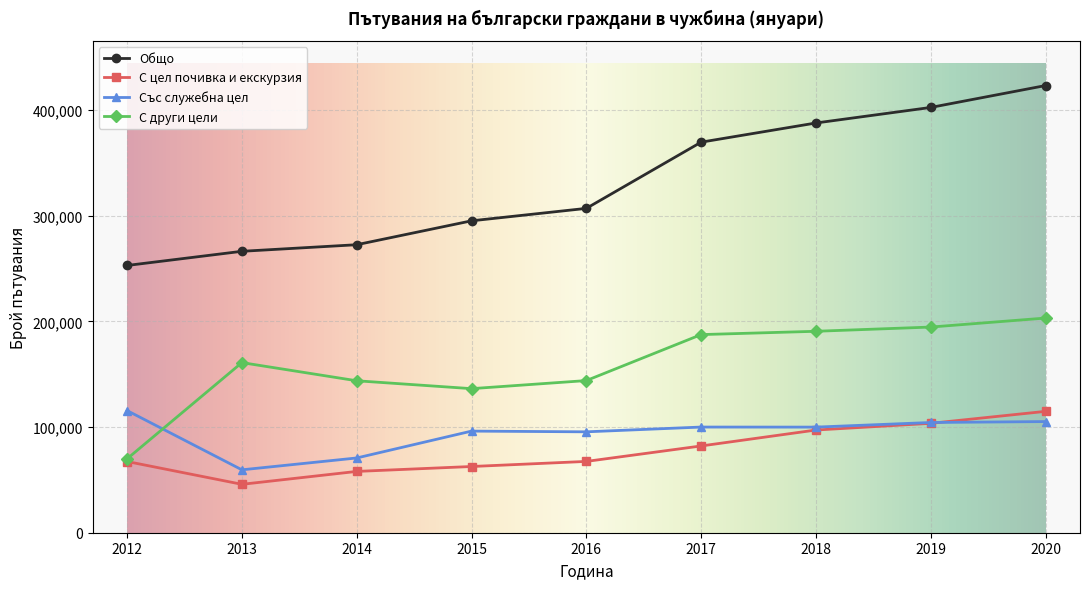

Is it true that Общо equals 382503 at 2014?

False